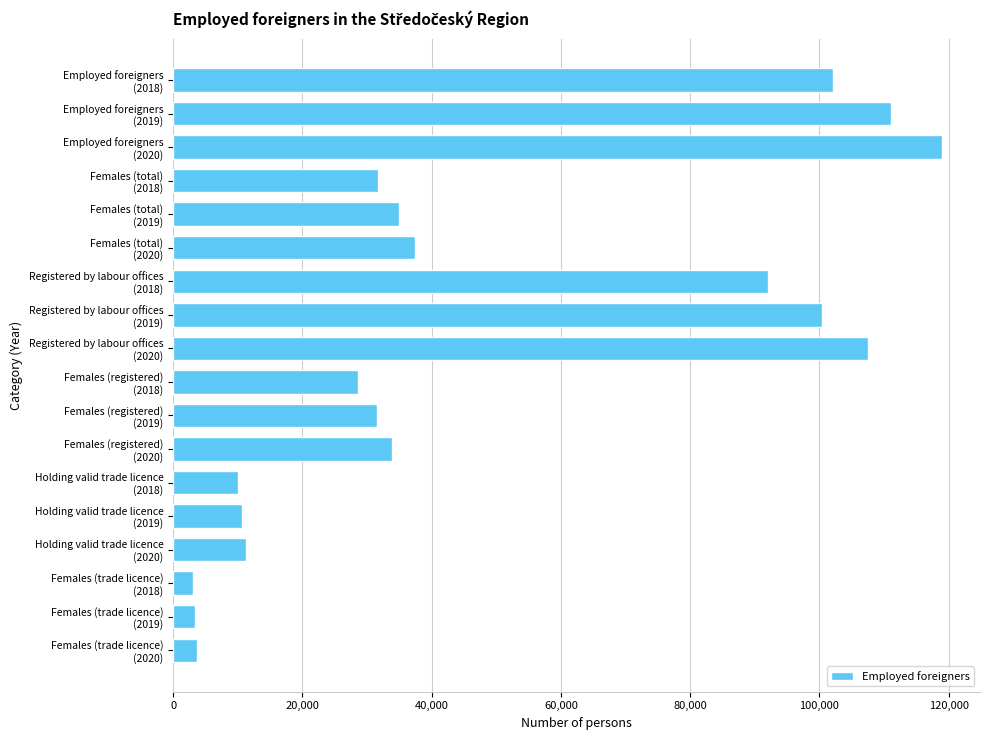

What is the difference between the second highest and second lowest values?

107642